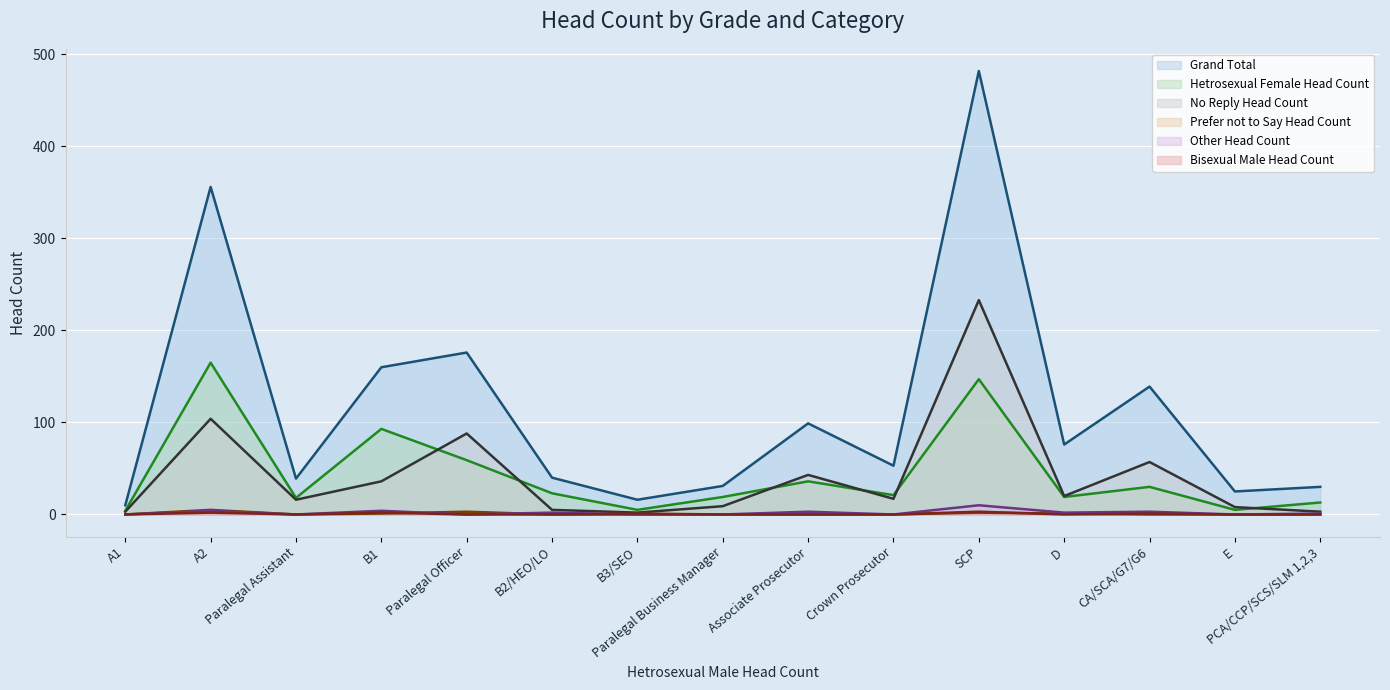

True or false: Prefer not to Say Head Count and No Reply Head Count cross at least once.

False